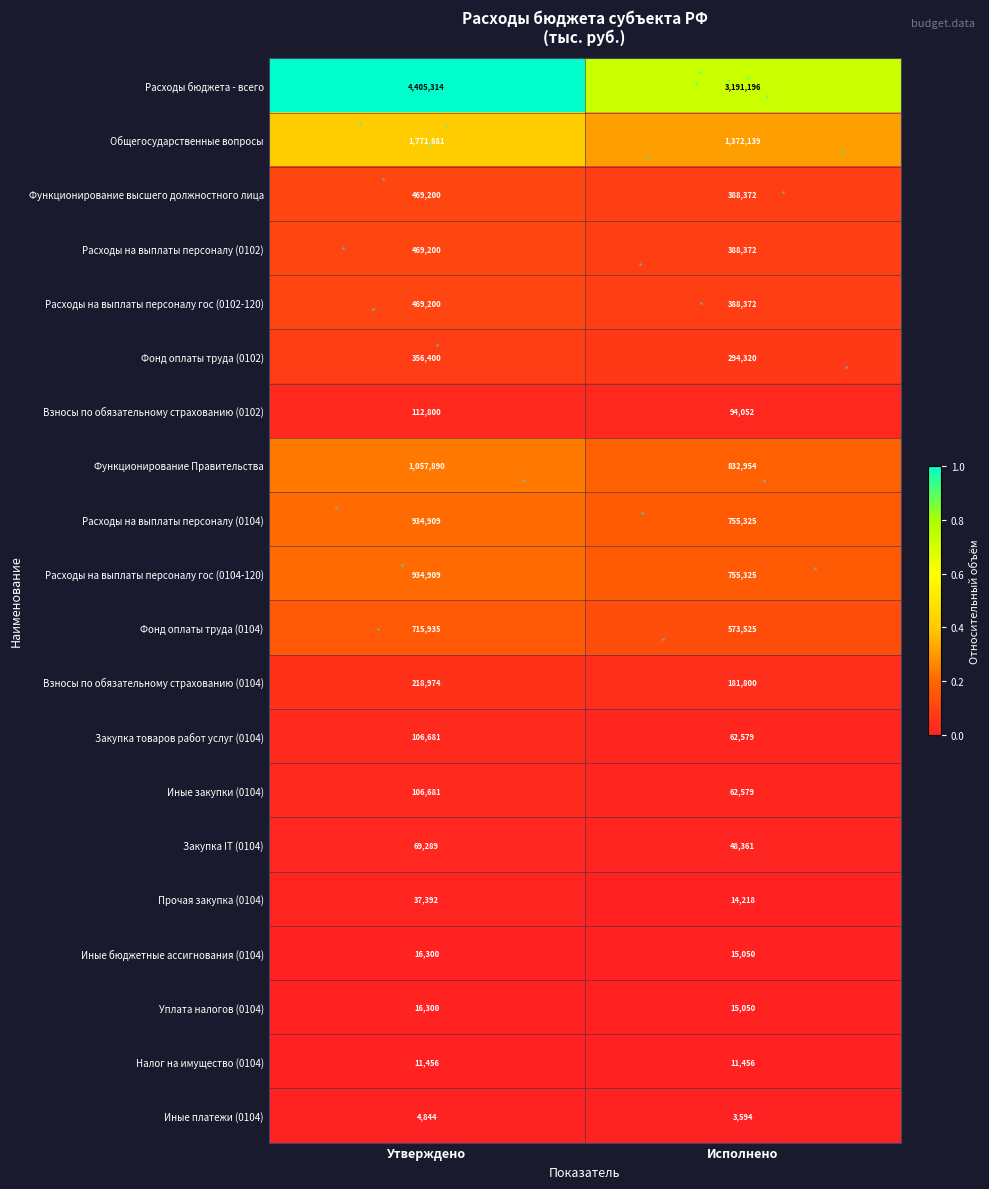

How many series are shown in this chart?

20